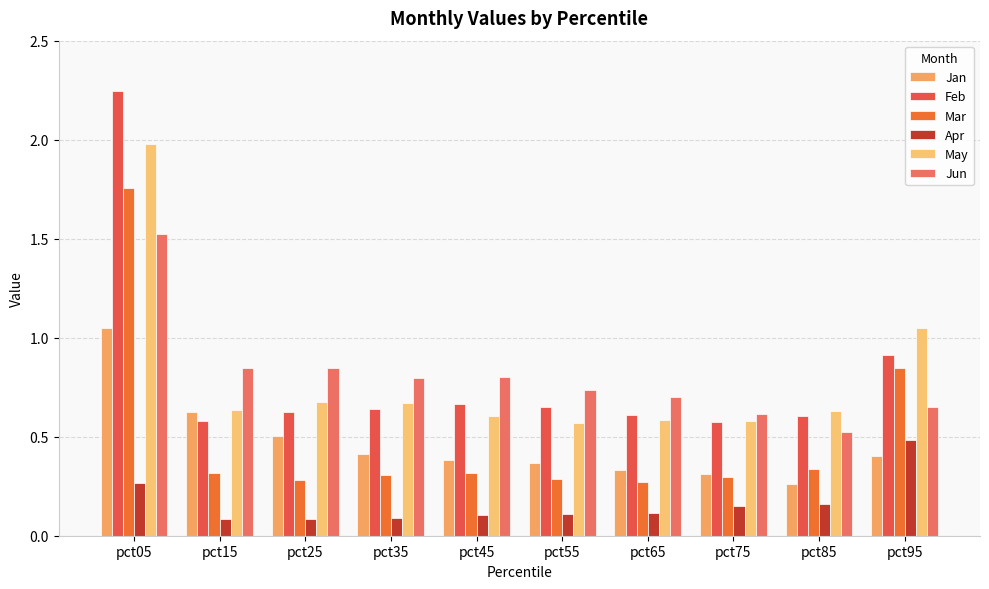

True or false: Jan has a value of 0.3 at pct75.

True